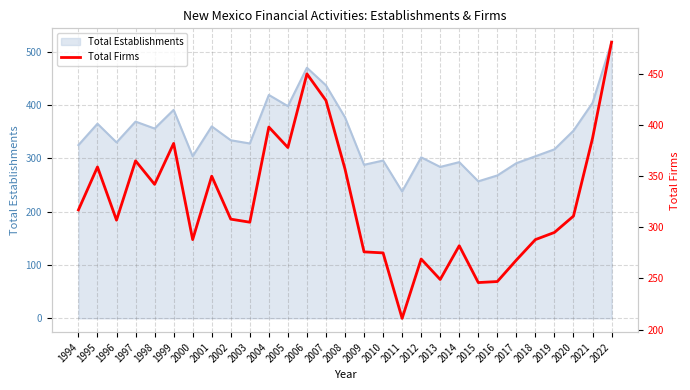

Reading left to right, list all the values displayed in this chart.

1994=317	1995=359	1996=307	1997=365	1998=342	1999=382	2000=288	2001=350	2002=308	2003=305	2004=398	2005=378	2006=450	2007=424	2008=357	2009=276	2010=275	2011=211	2012=269	2013=249	2014=282	2015=246	2016=247	2017=268	2018=288	2019=295	2020=311	2021=387	2022=481